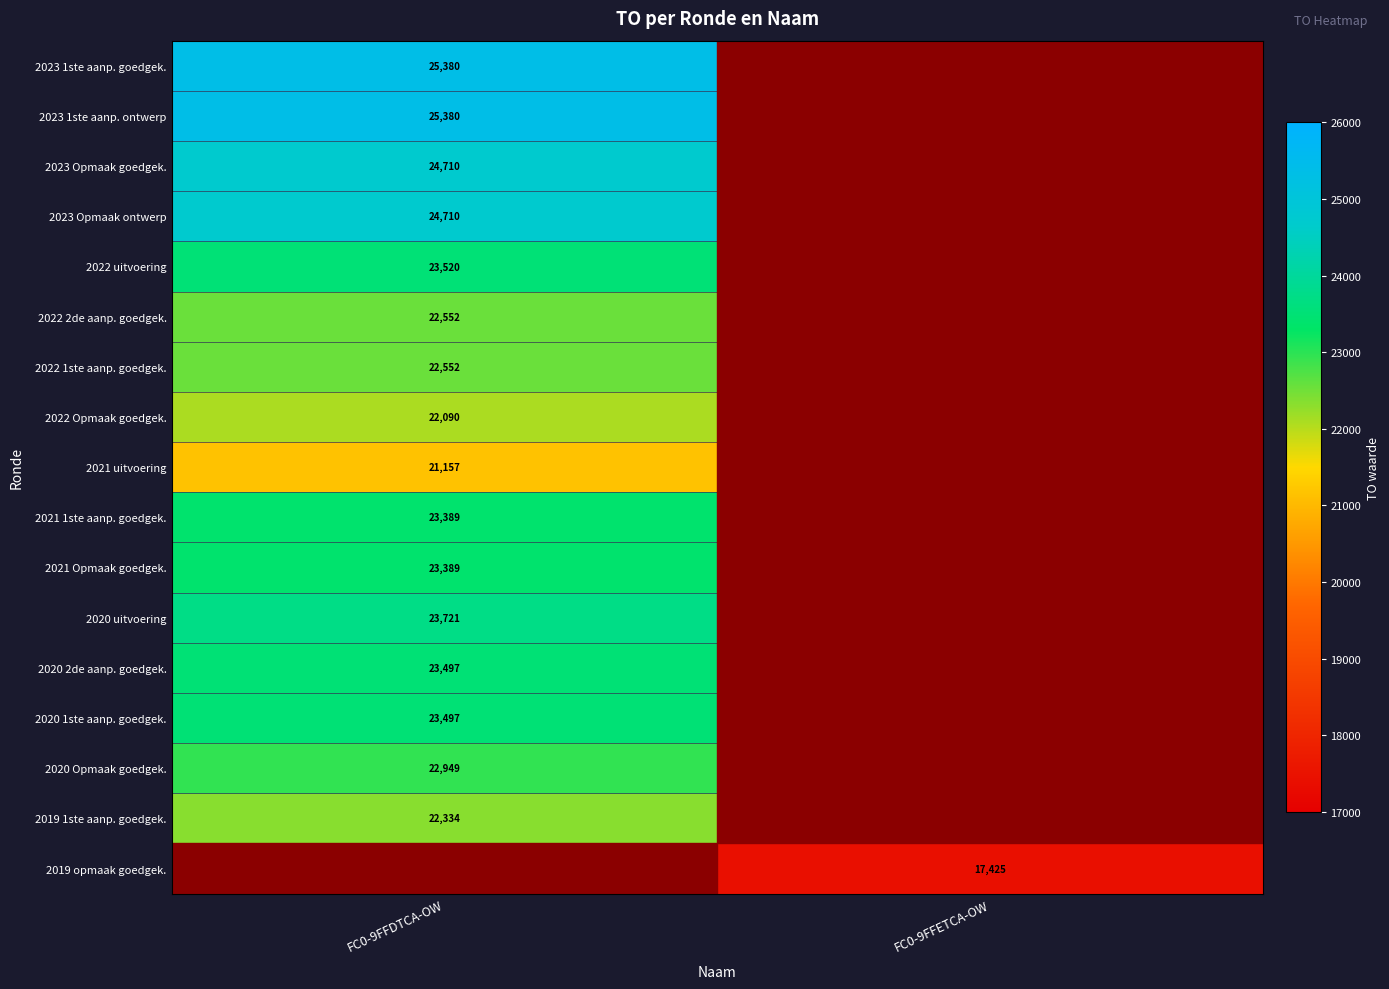

Is it true that 2023 Opmaak ontwerp equals 24710 at FC0-9FFDTCA-OW?

True